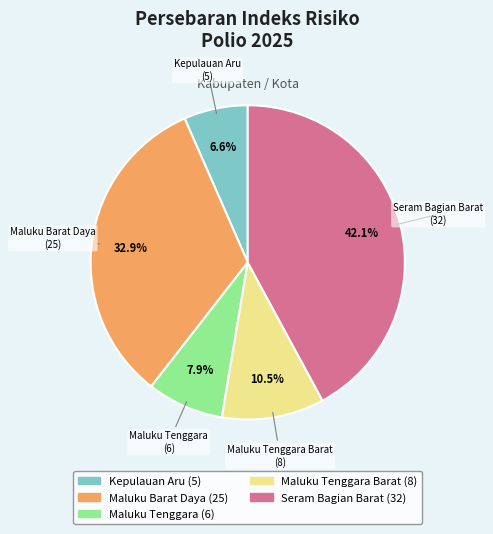

Is there any slice that represents more than half of the pie?

No